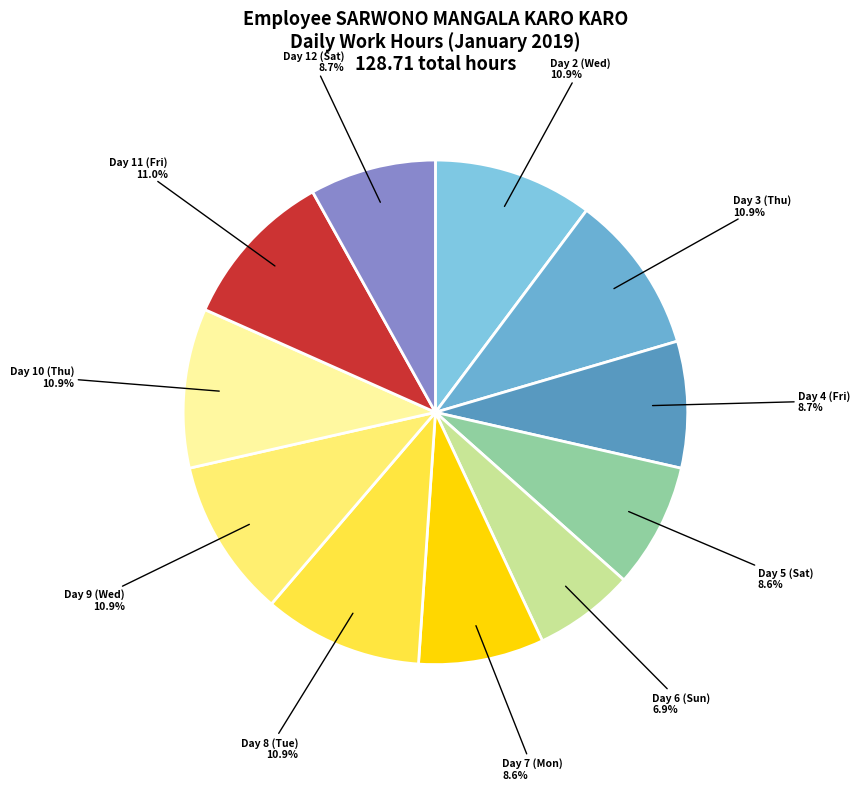

Which slice is the smallest?

Day 6 (Sun)